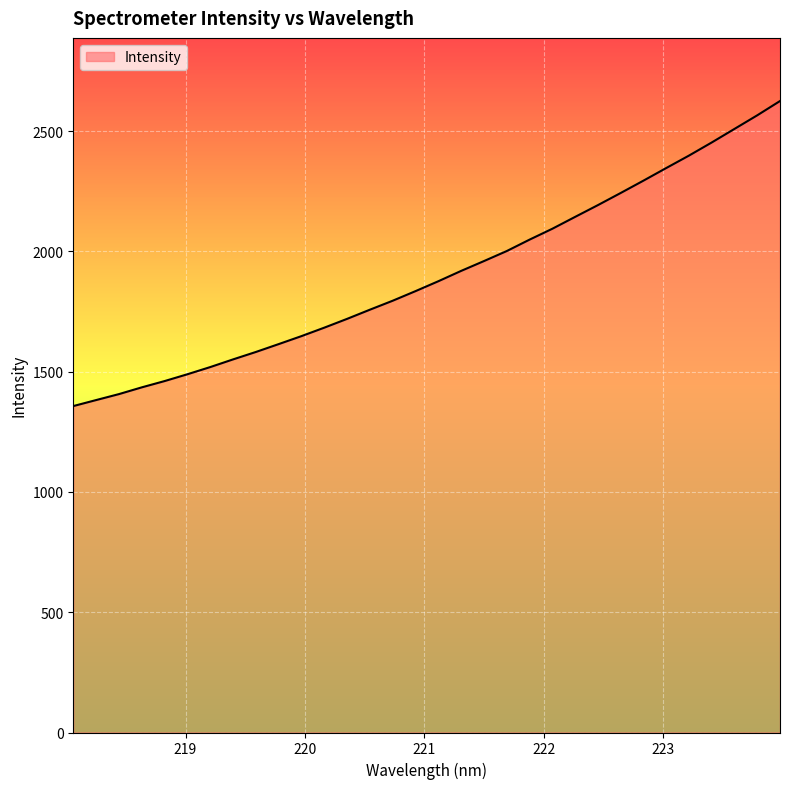

What is the minimum value shown in the chart?

1357.1